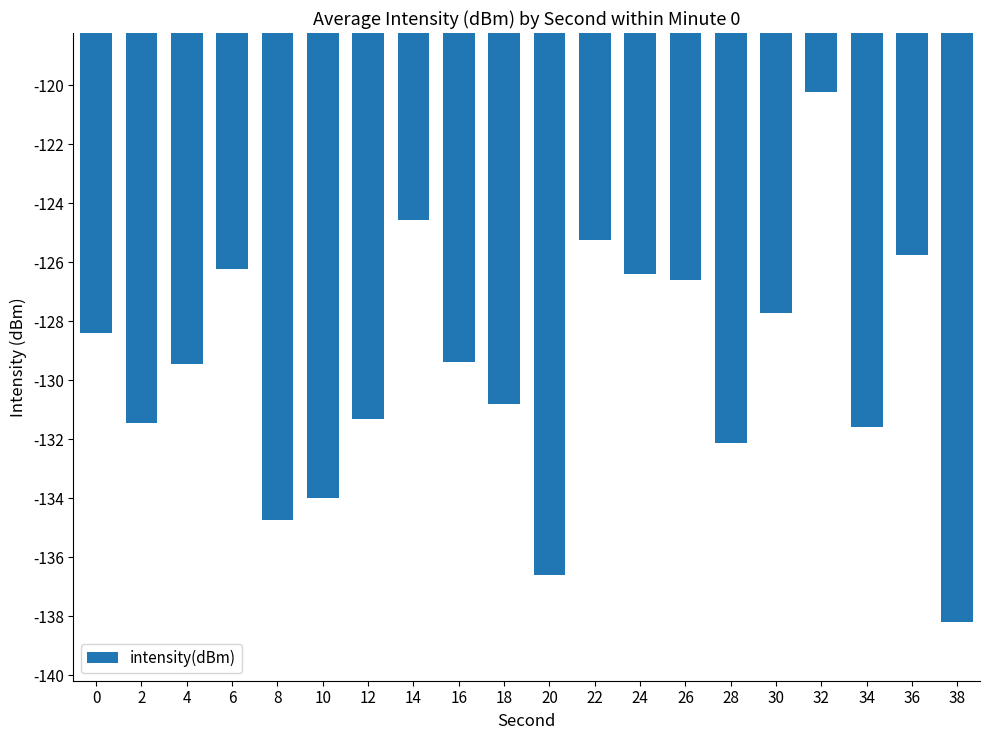

What is the maximum value shown in the chart?

-120.2